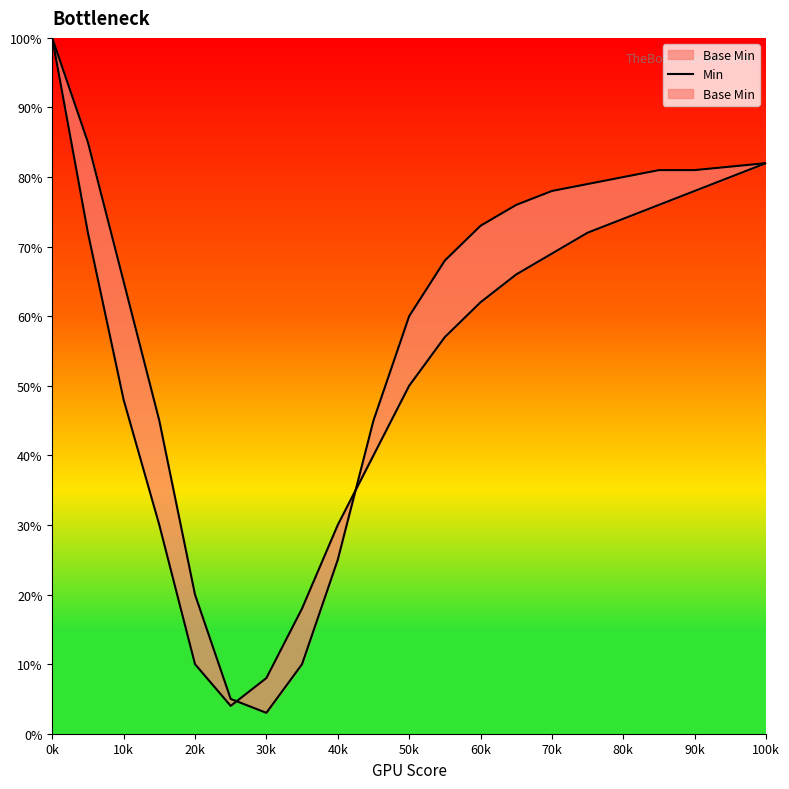

Where does the data first go above 62?

0k